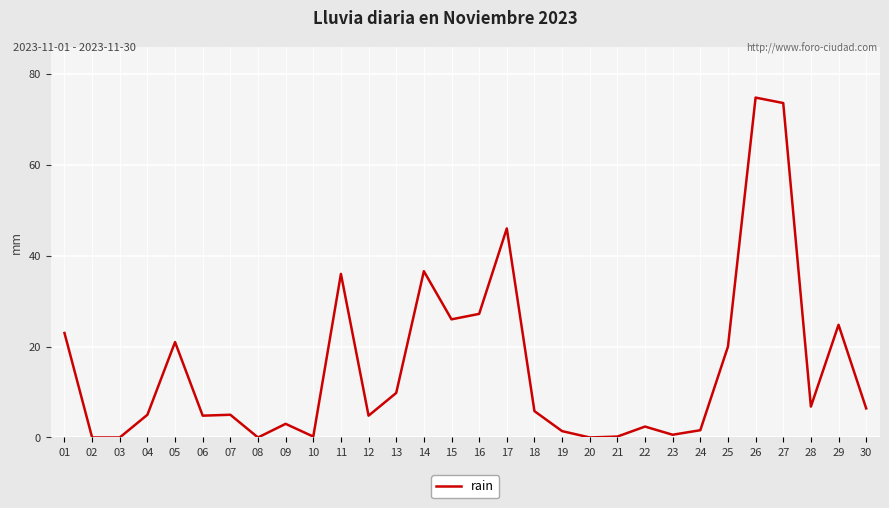

How many lines are shown in the chart?

1